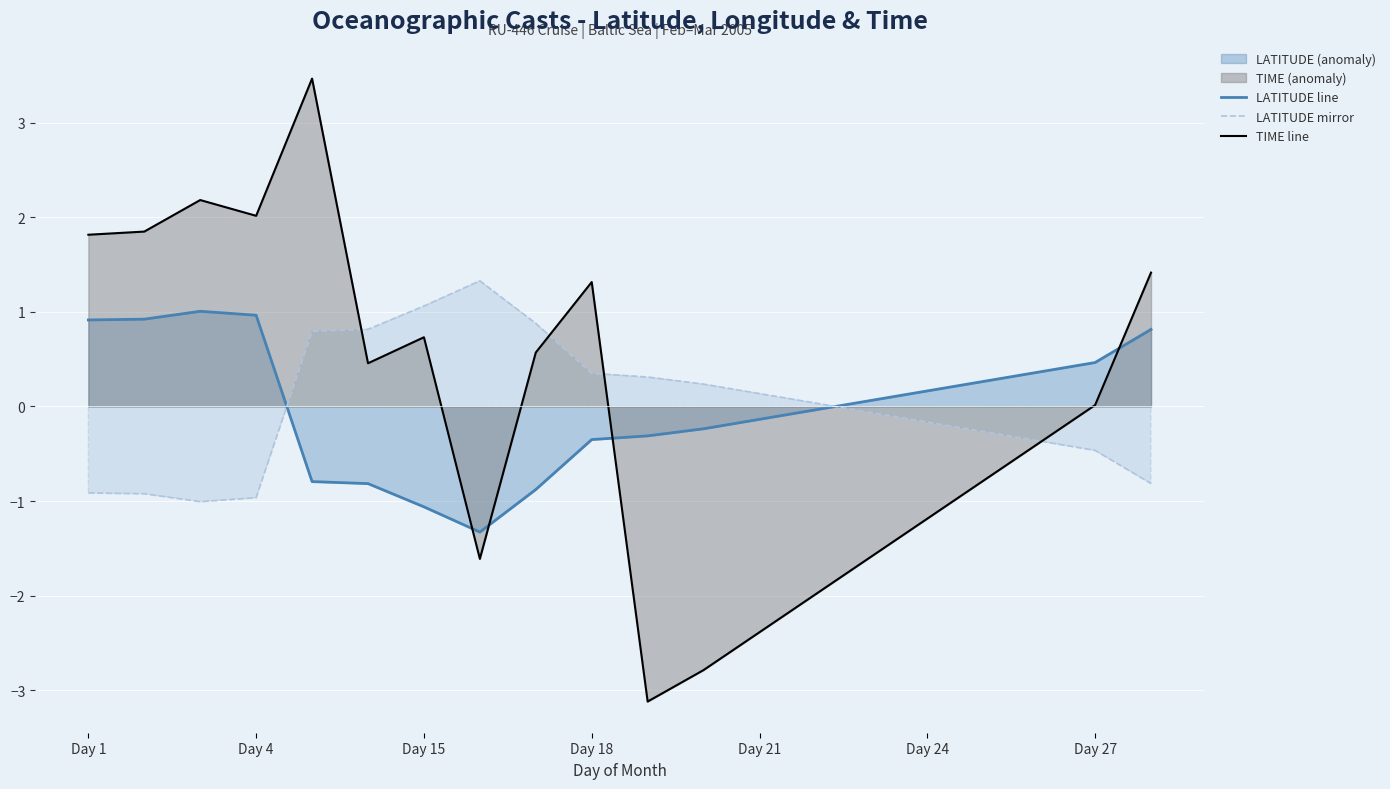

Is it true that TIME line equals -2.1 at Day 24?

False